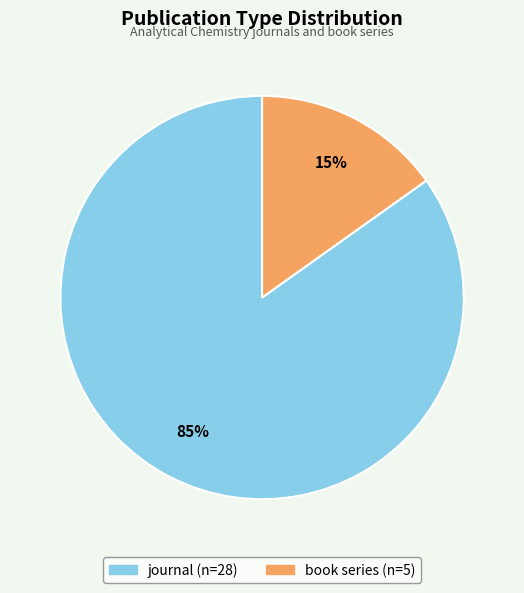

What percentage is the journal slice, to the nearest percent?

85%